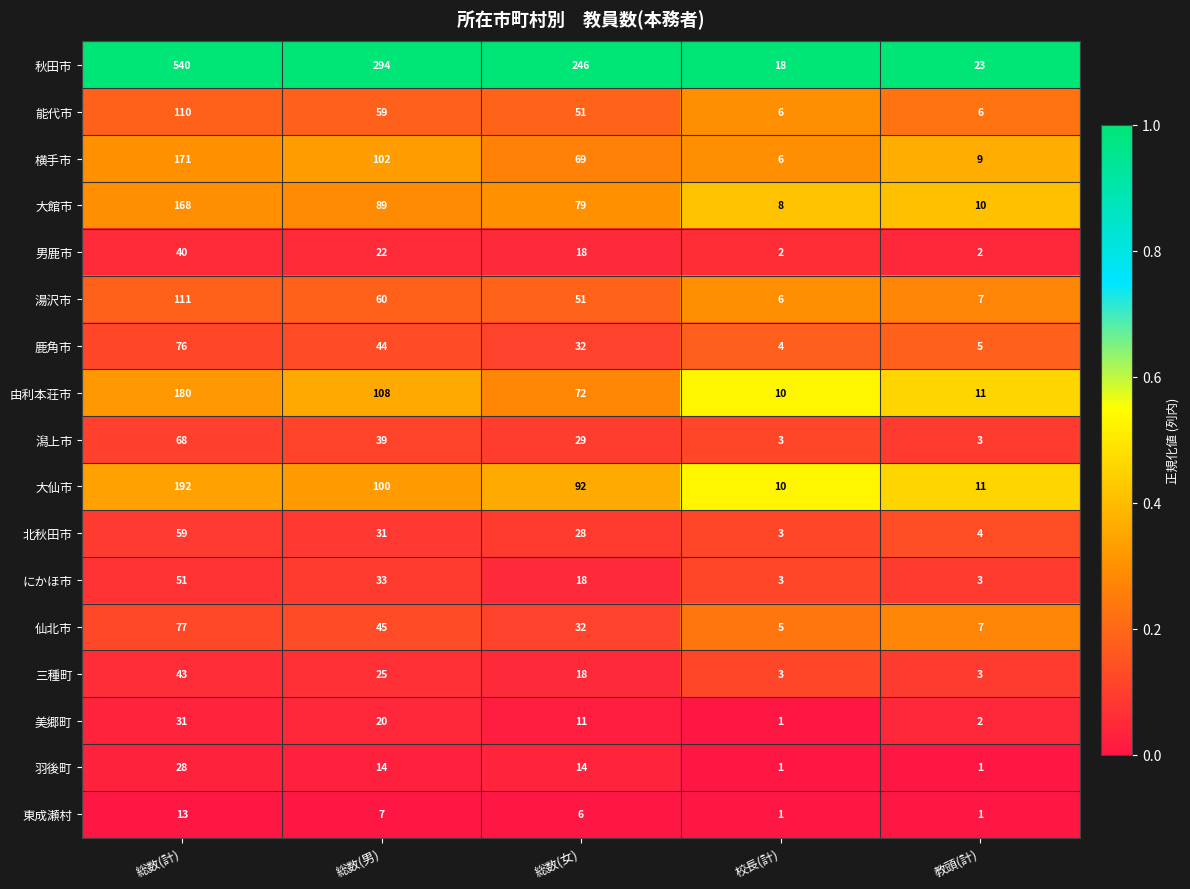

What is the highest value of the 横手市 series?

171